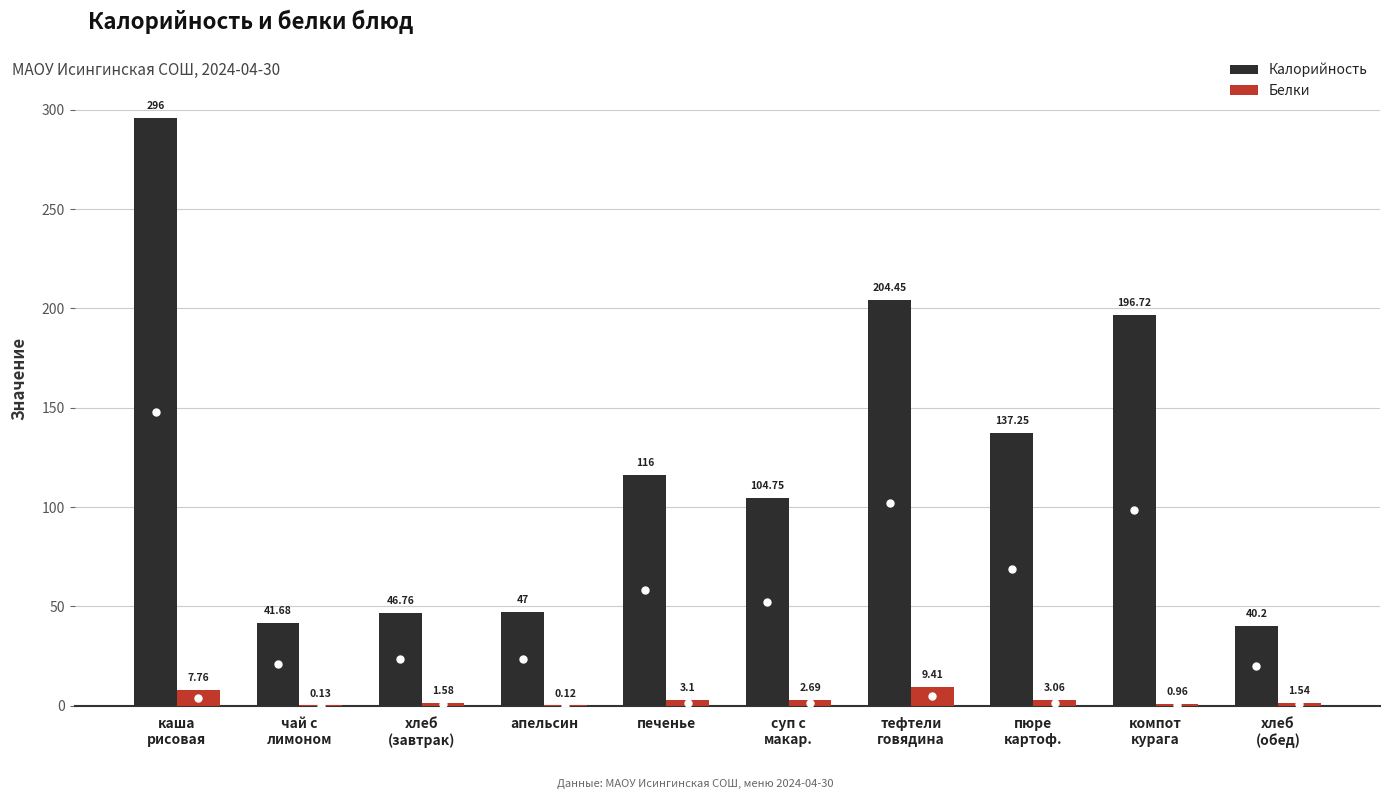

At which label does Белки reach its peak?

тефтели
говядина